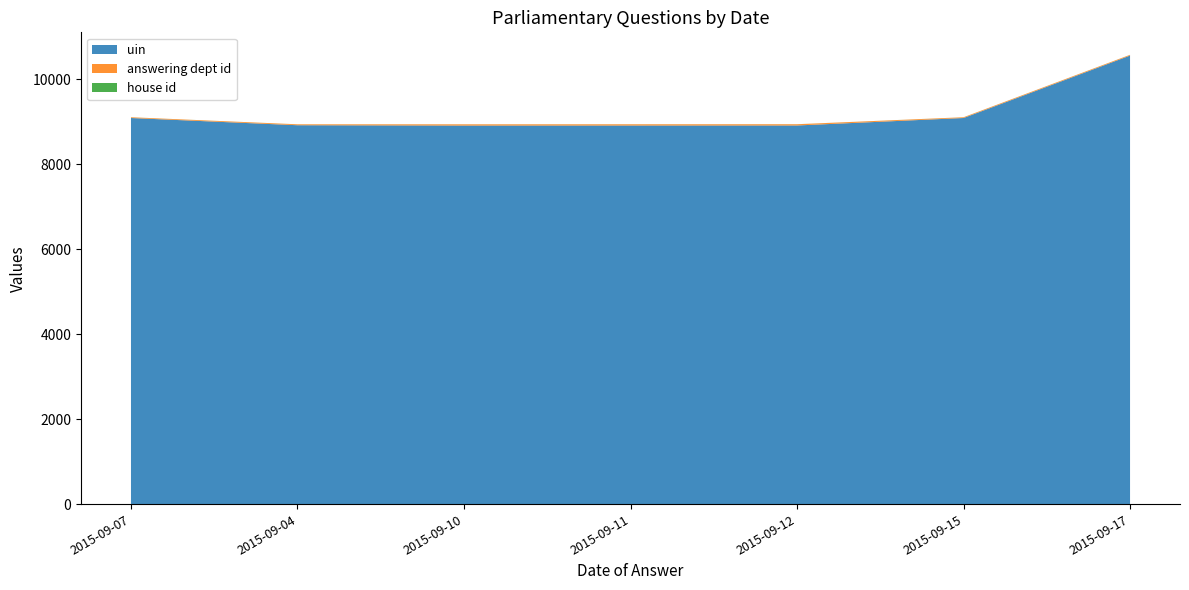

Reading left to right, transcribe all the data shown in this chart.

uin: 9091	8921	8913	8914	8915	9091	10561
answering dept id: 17	21	29	29	29	17	17
house id: 1	1	1	1	1	1	1